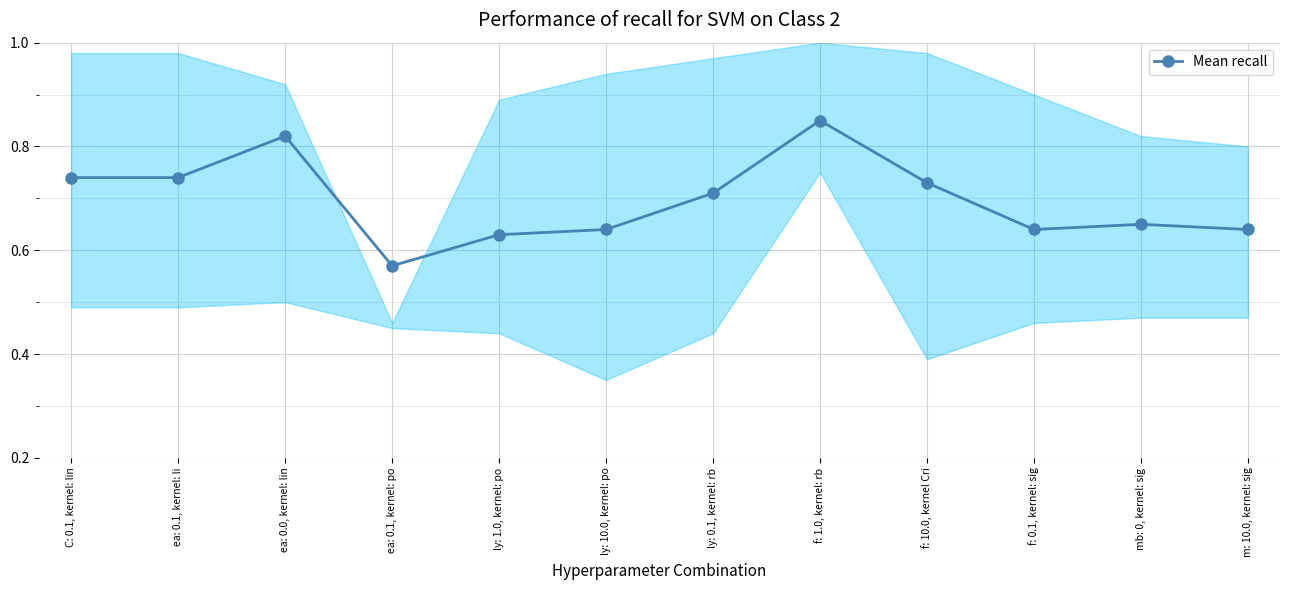

Where is the first local maximum?

ea: 0.0, kernel: lin